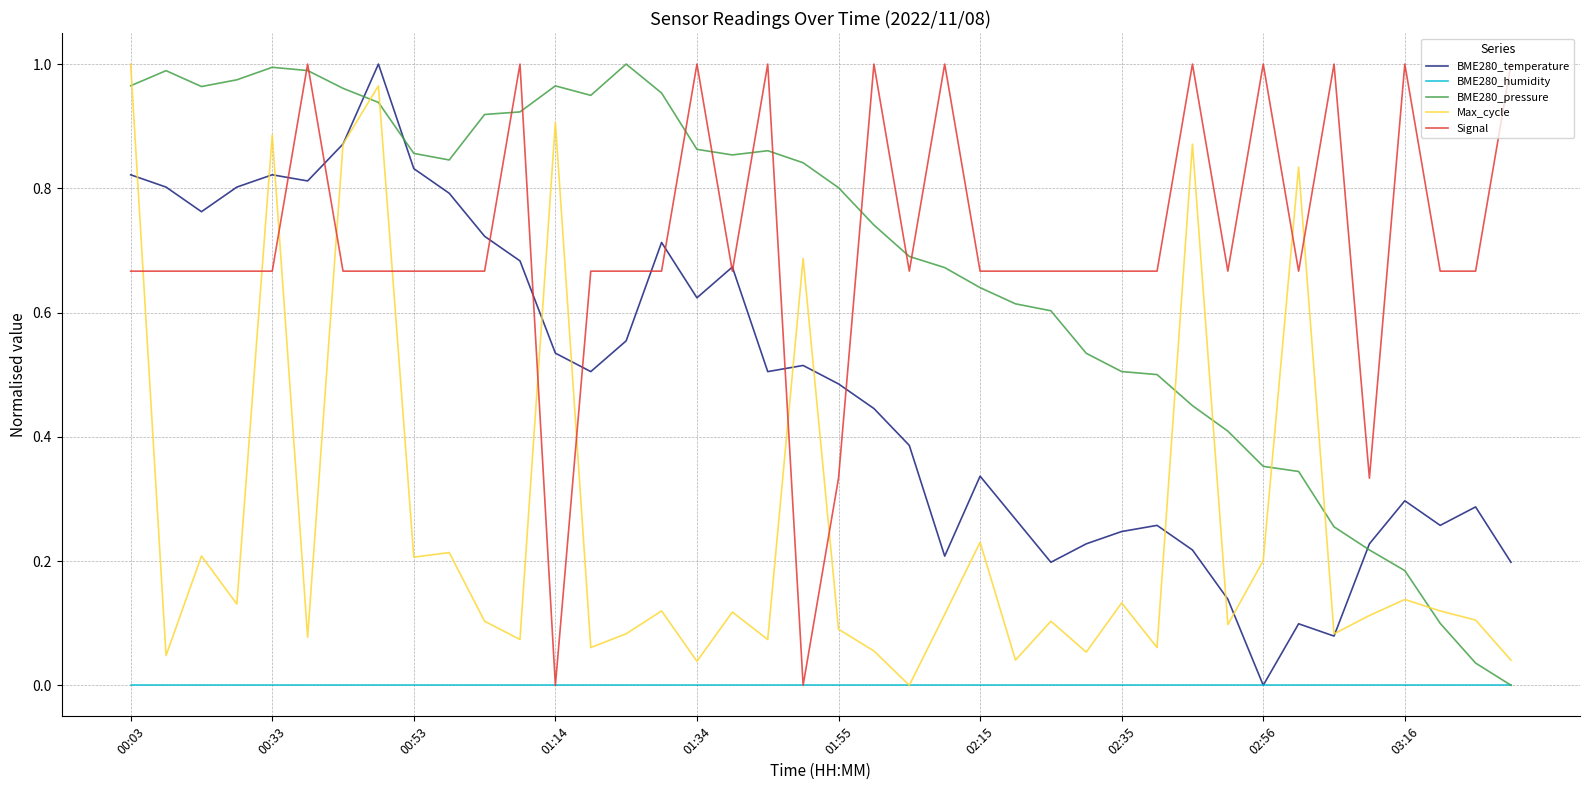

Is it true that BME280_temperature equals 1.0 at 01:34?

False